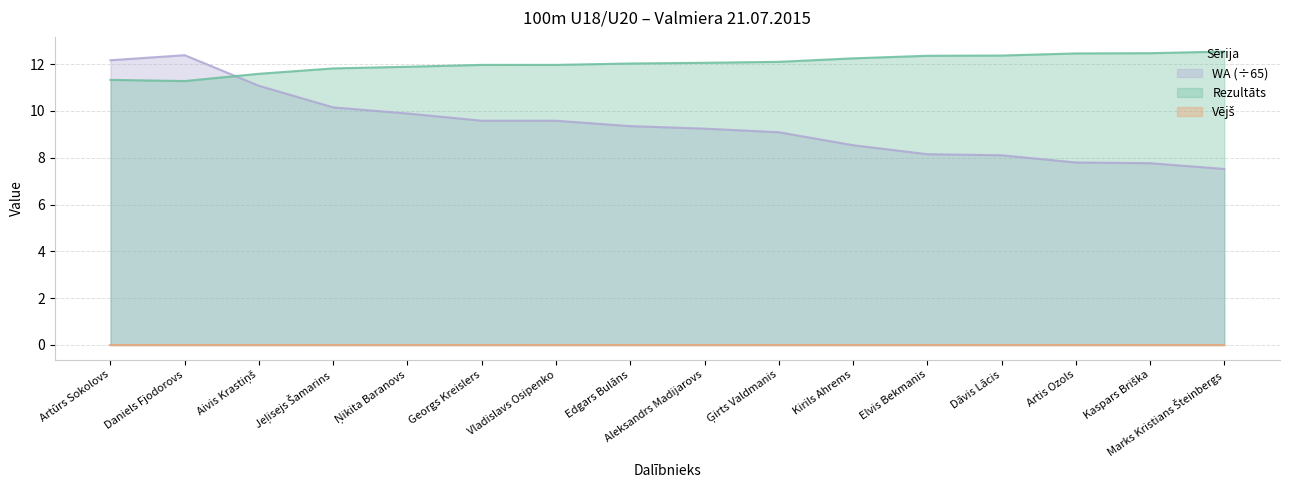

Is the value of WA at Kaspars Briška greater than the value of Rezultāts at Kirils Ahrems?

No